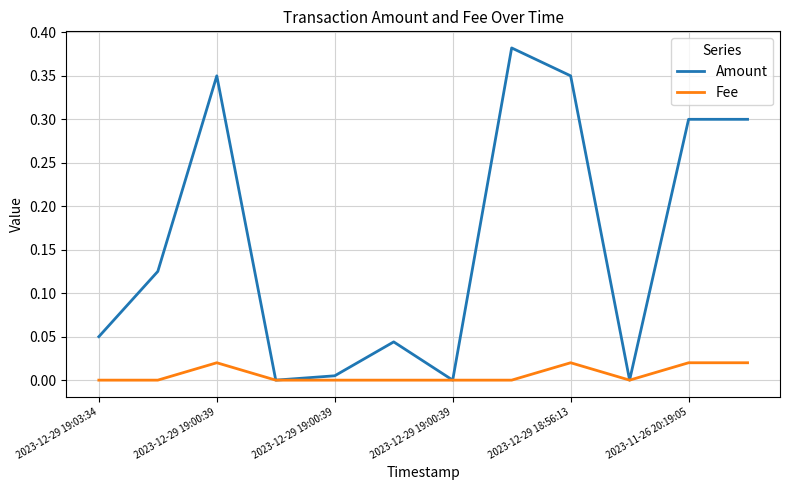

Rank the series by their average value, from lowest to highest.

Fee, Amount